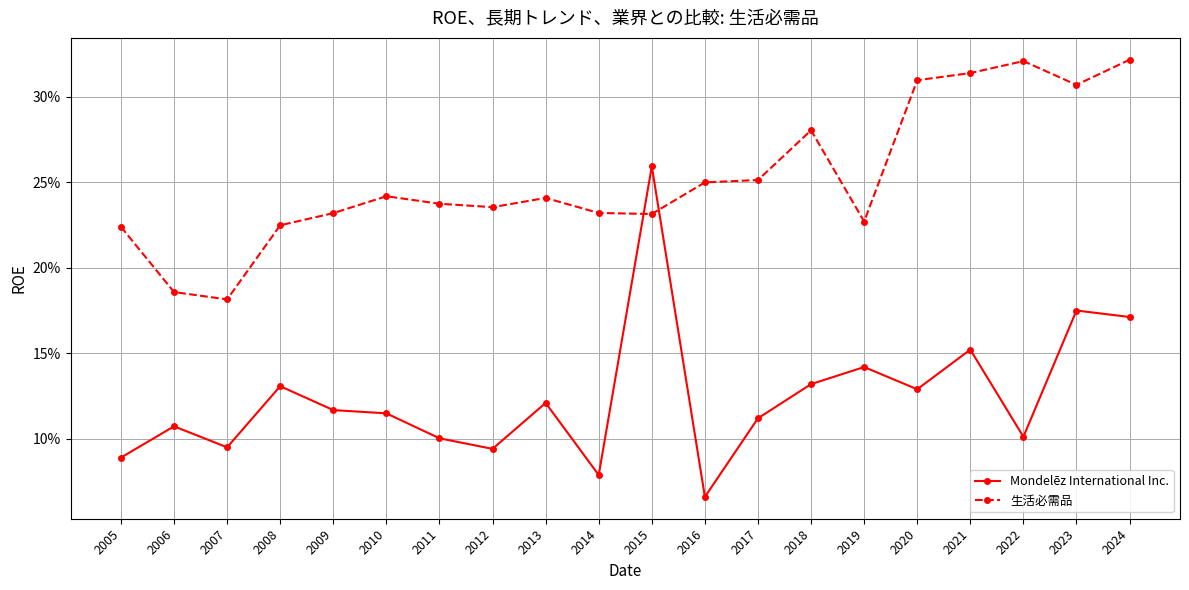

Which series ends up on top after the final intersection of 生活必需品 and Mondelēz International Inc.?

生活必需品